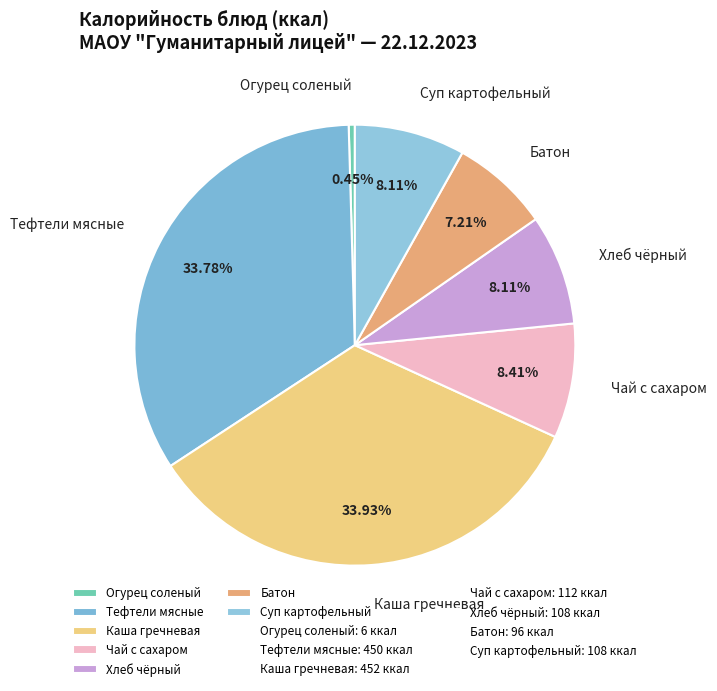

Which has a higher value, Тефтели мясные or Батон?

Тефтели мясные